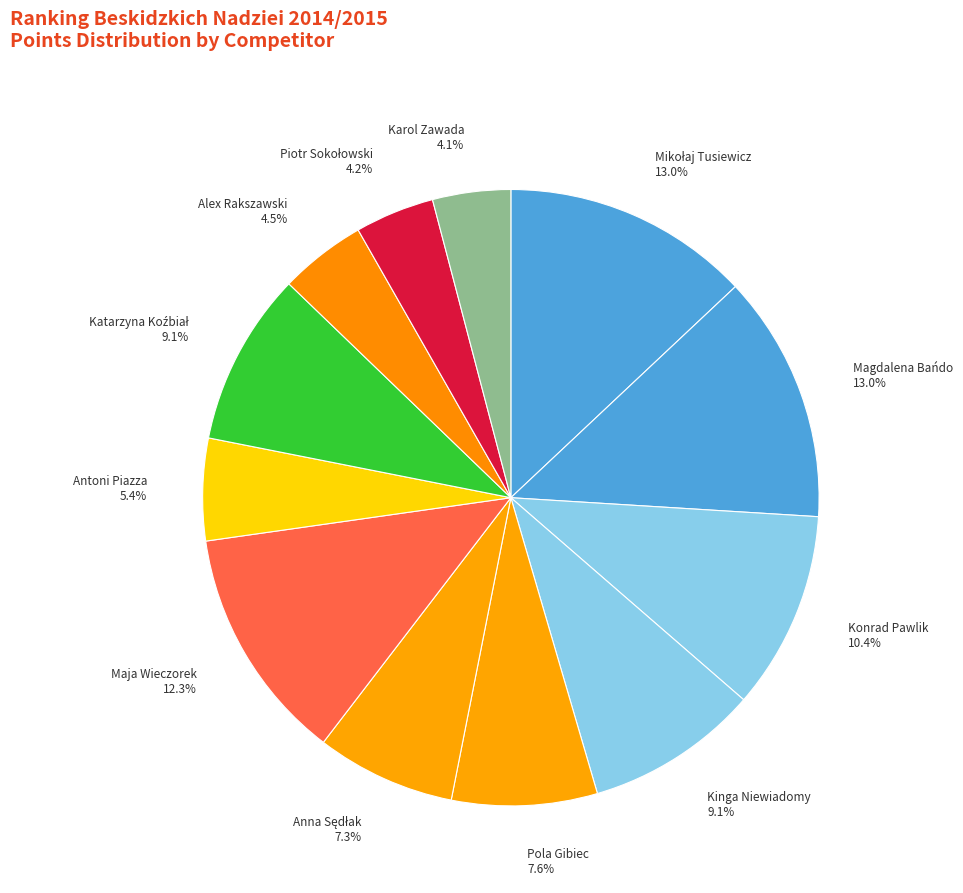

How much of the chart is everything except Karol Zawada?

95.9%